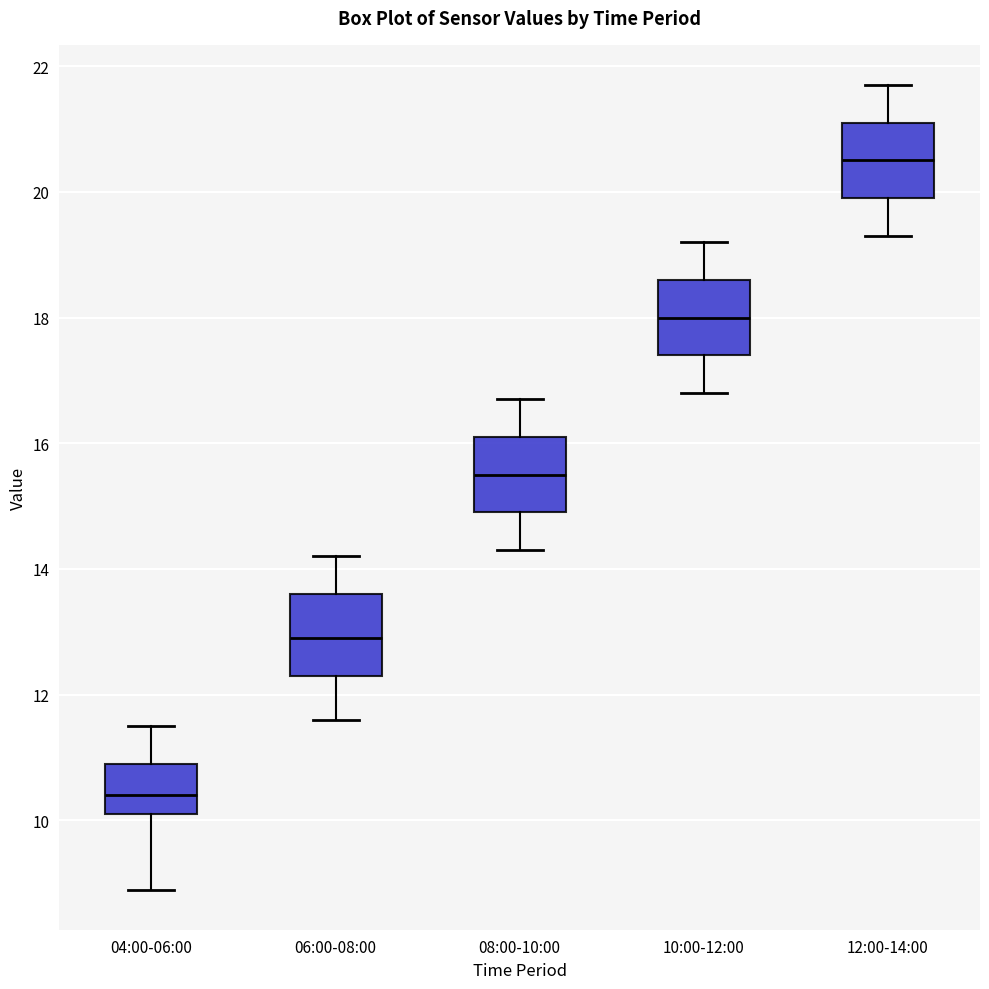

Which box's median line is the lowest?

04:00-06:00